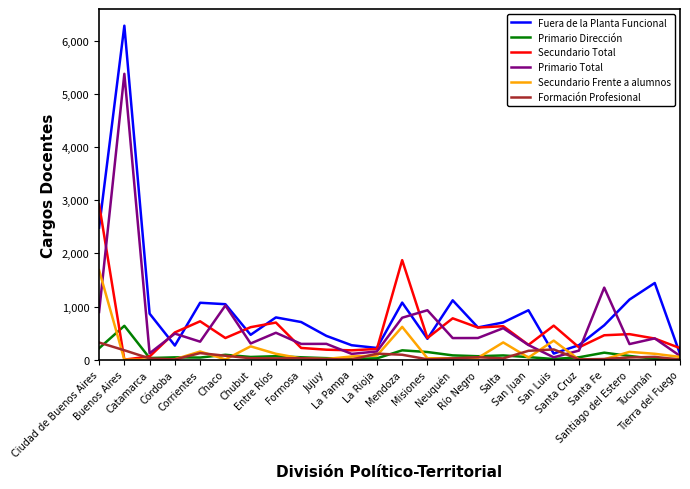

Rank the series by their maximum value, from lowest to highest.

Formación Profesional, Primario Dirección, Secundario Frente a alumnos, Secundario Total, Primario Total, Fuera de la Planta Funcional